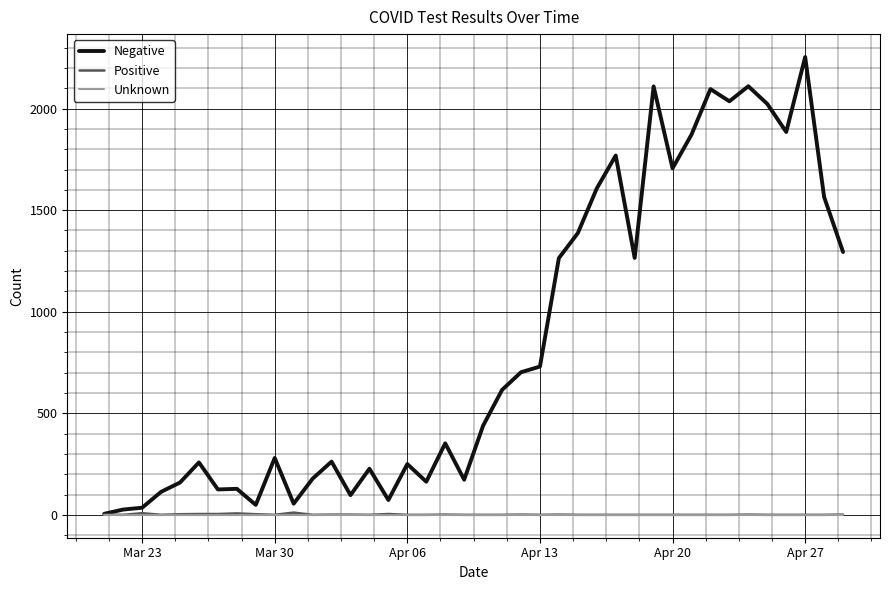

What is the greatest value displayed?

2254